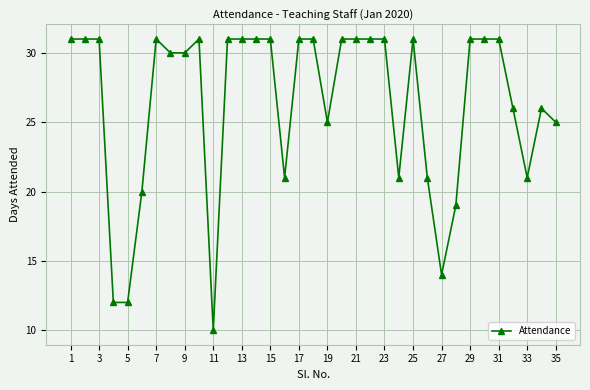

What is the maximum value shown in the chart?

31